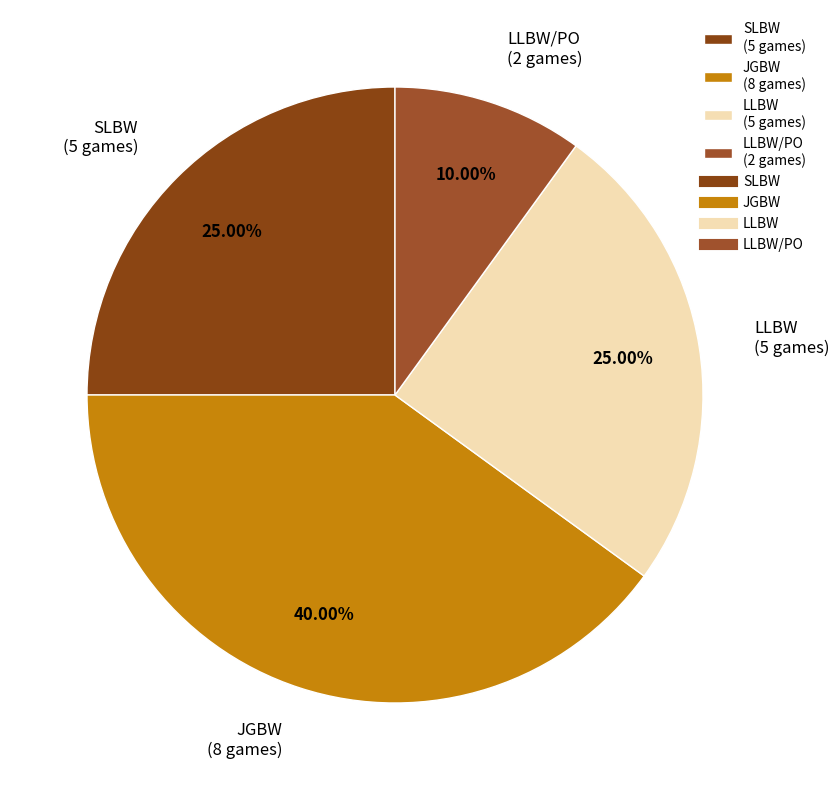

How many slices are in this pie chart?

4